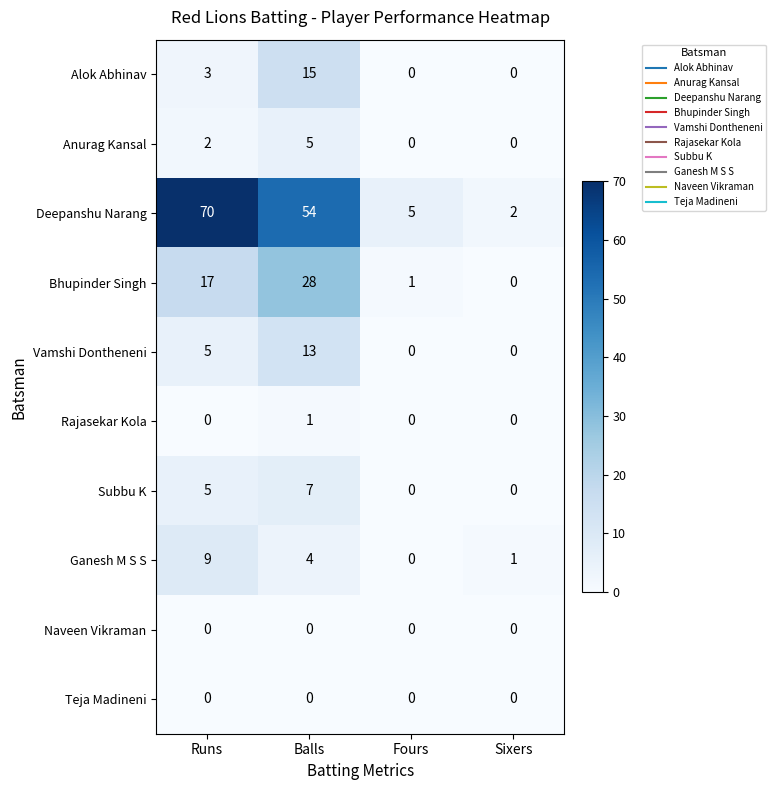

The Alok Abhinav series shows 15 at Balls. True or false?

True